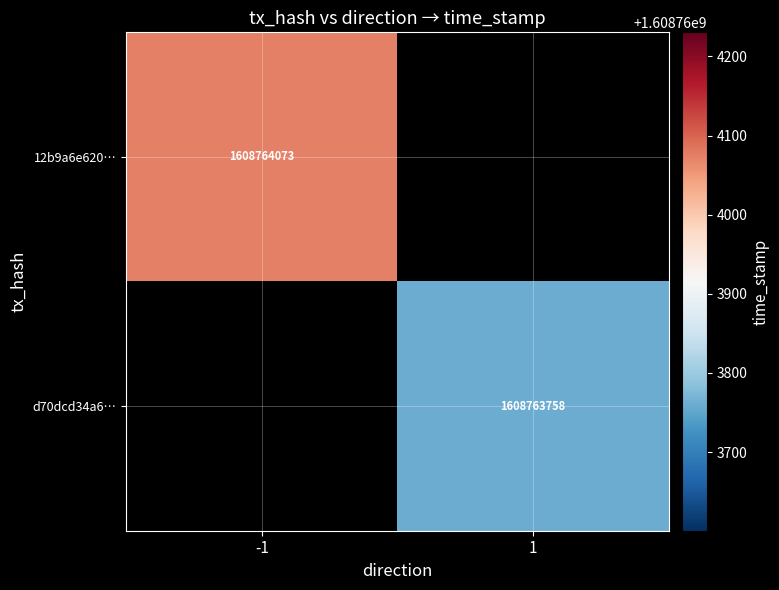

What is the difference between the d70dcd34a66e00e417cb6c06150ffa09f5f5c1f values at direction and time_stamp?

1608763757